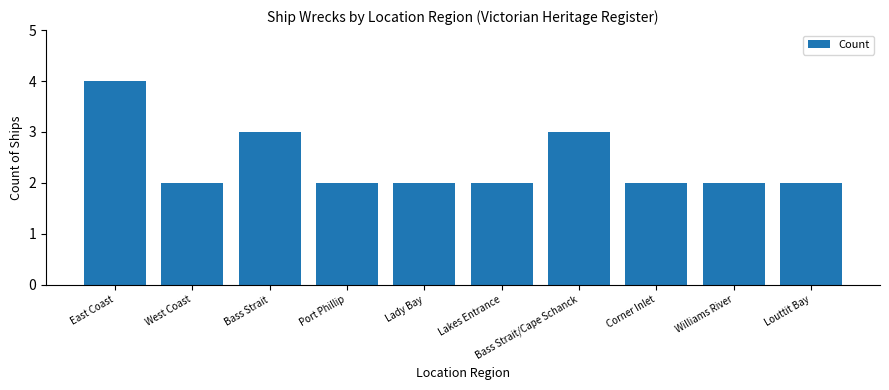

Approximately how many times larger is the value at Bass Strait compared to Lady Bay?

1.5